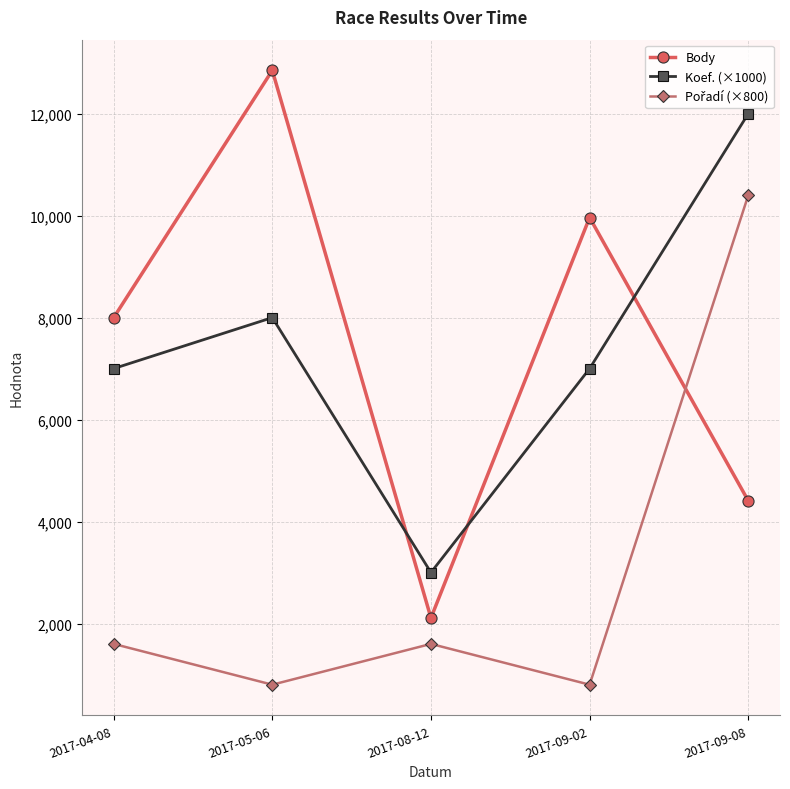

How many times do Koef. (×1000) and Body cross each other?

3